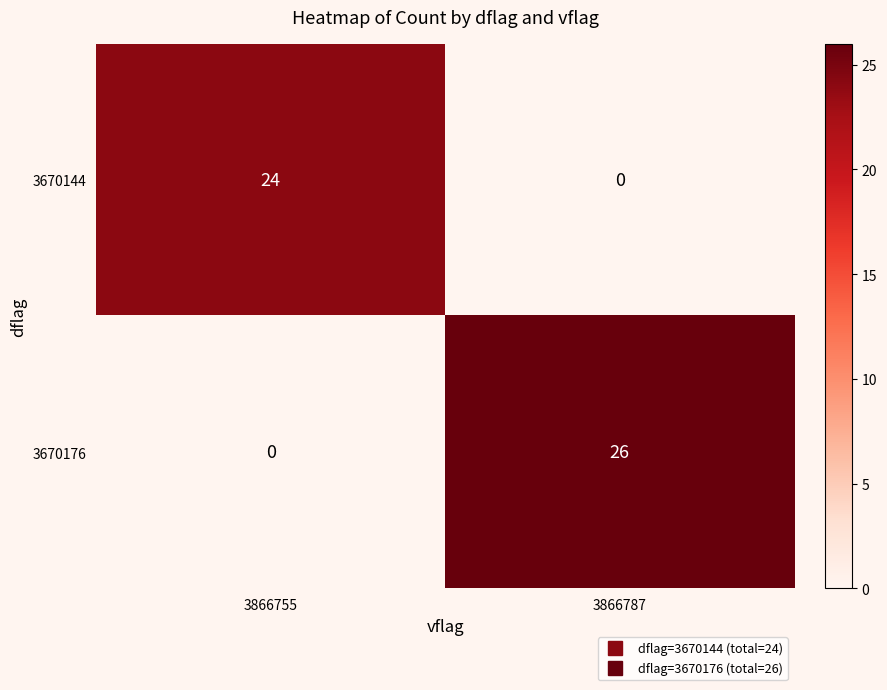

Reading left to right, extract all data points from this chart.

3670144: 24	0
3670176: 0	26